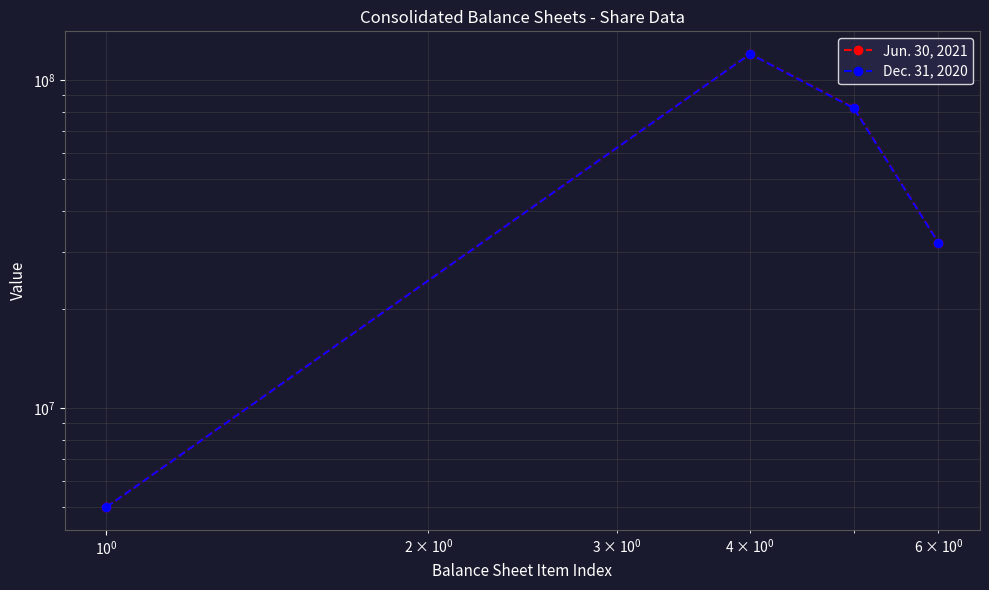

Is it true that Jun. 30, 2021 equals 3443810 at $\mathdefault{10^{-2}}$?

False